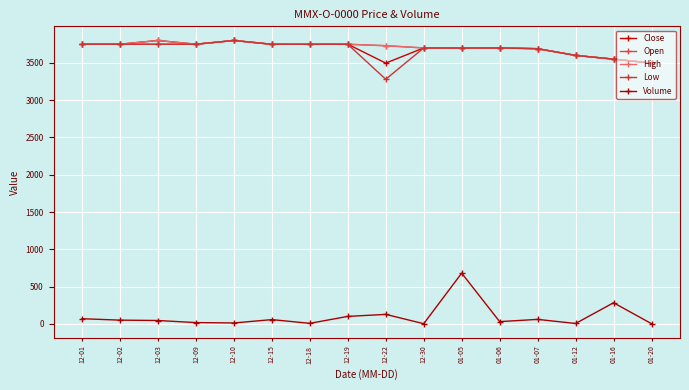

At which category is the sum across all series the highest?

01-05